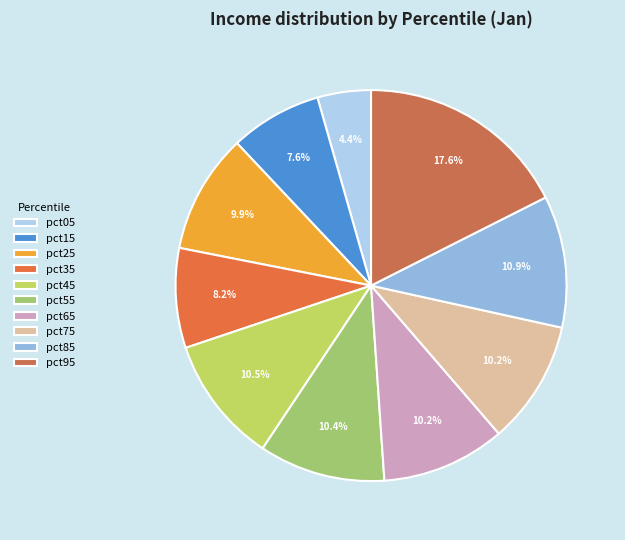

Rank the categories by value from highest to lowest.

pct95, pct85, pct45, pct55, pct65, pct75, pct25, pct35, pct15, pct05